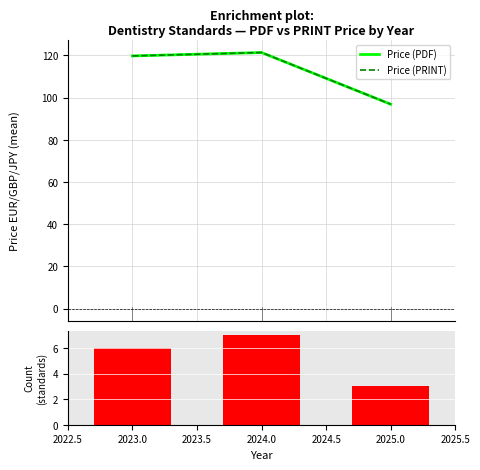

What is the maximum value for Count of standards?

7.0